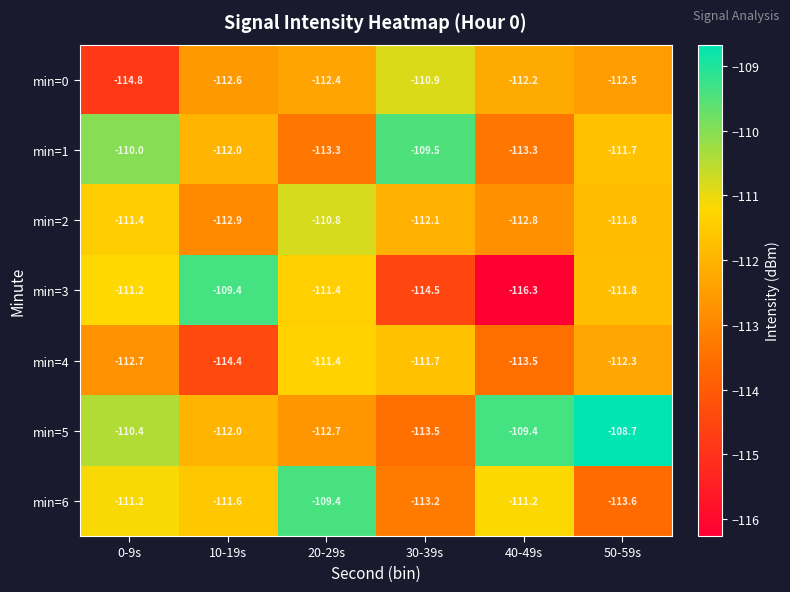

Which series has the widest spread of values?

min=3